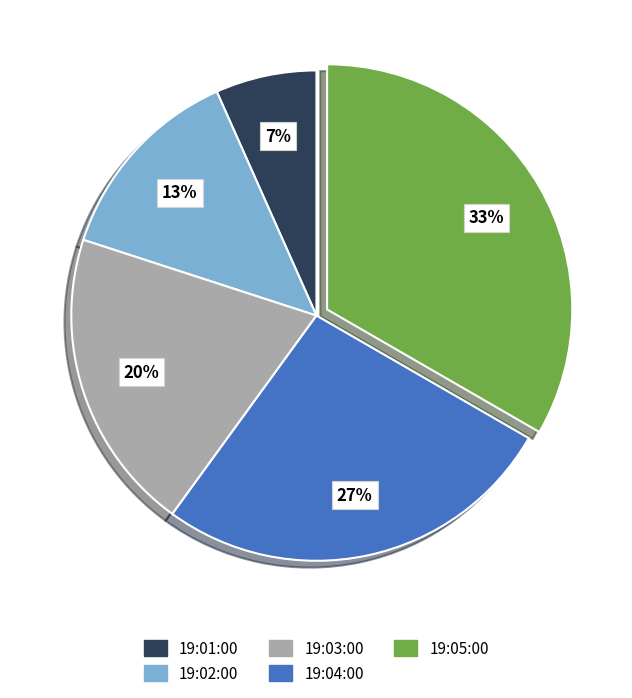

Is there a majority slice in this chart?

No